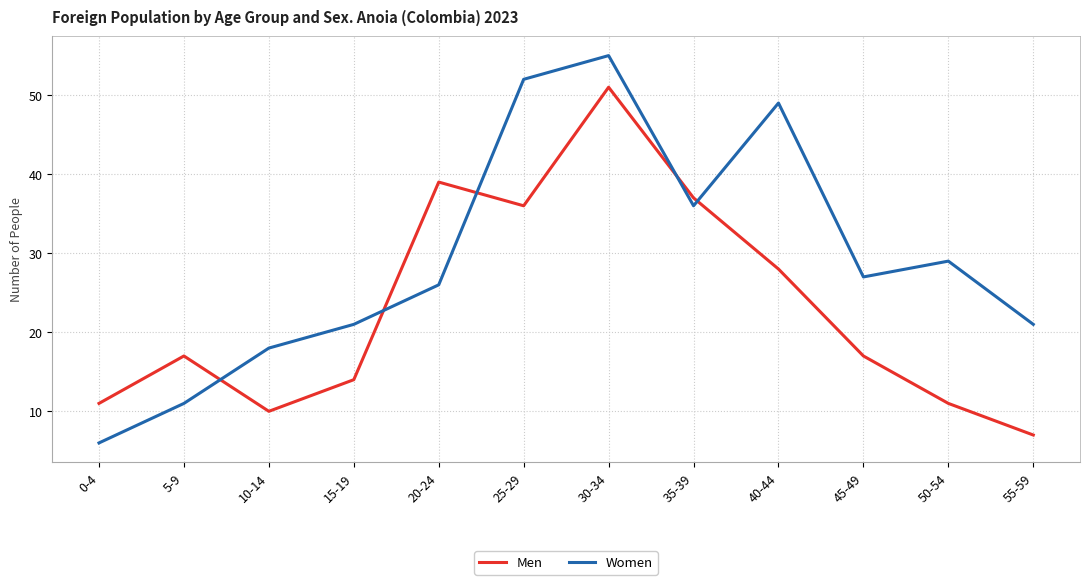

Which series has the widest spread of values?

Women